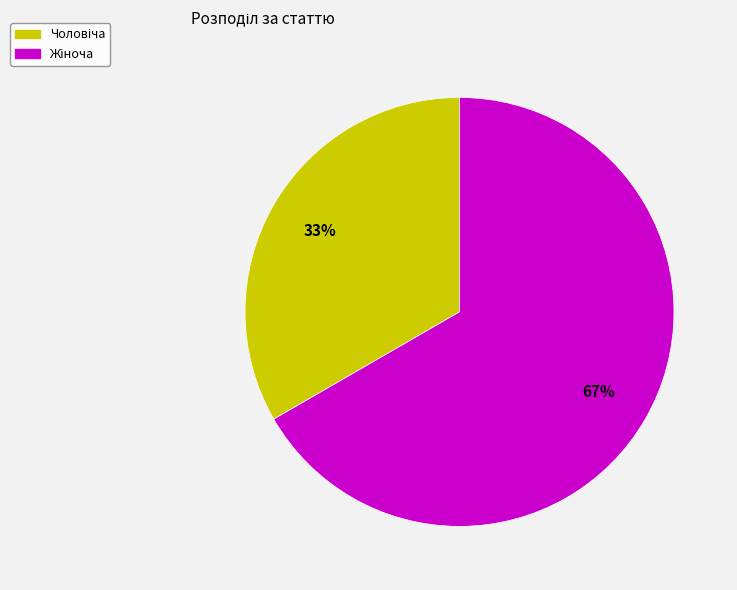

To the nearest percent, what is the average slice percentage?

50%